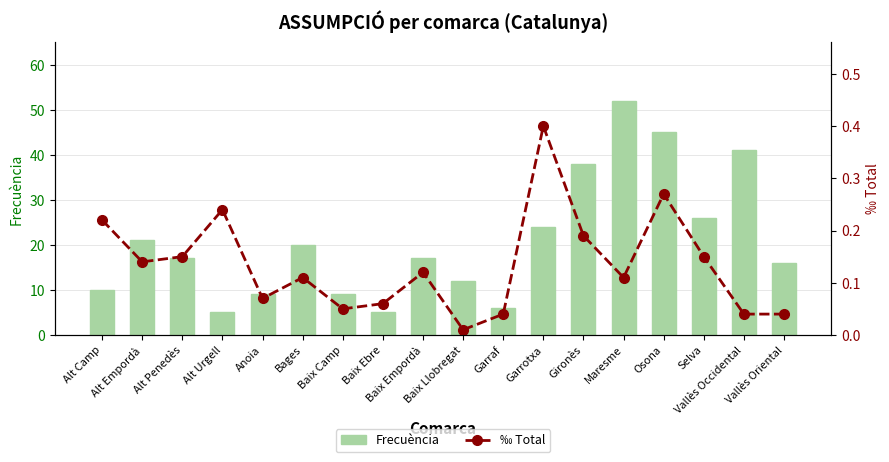

Is it true that ‰ Total equals 0.0 at Garraf?

False